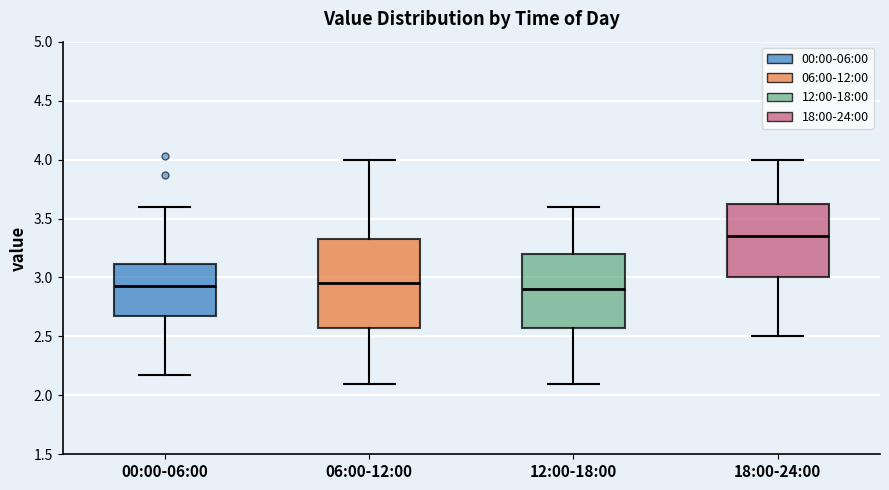

Which box is the tallest, from its lower edge to its upper edge?

06:00-12:00